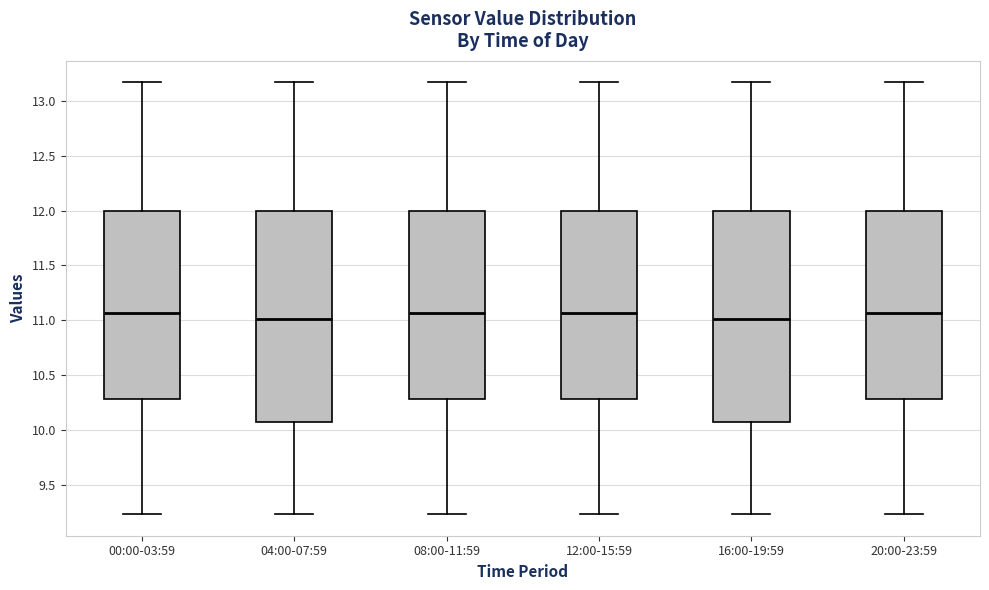

Where does the median line of the box for 08:00-11:59 sit on the y-axis? The values are not printed on the chart, so give them approximately, as read against the axis.

11.05